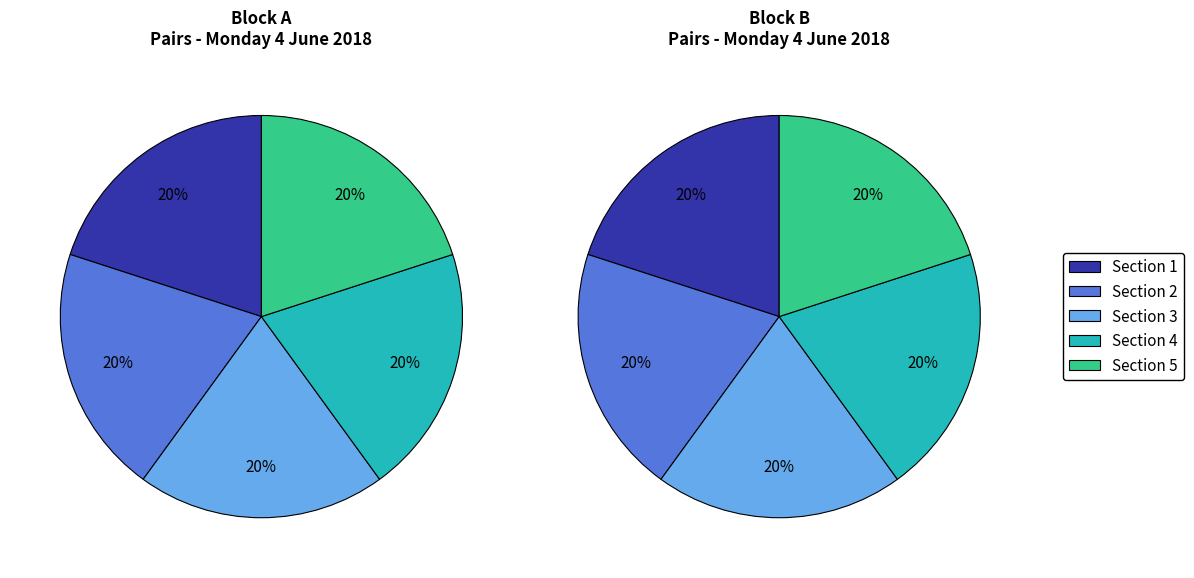

Combined, what portion of the pie is Section 4 and Section 3?

40.0%